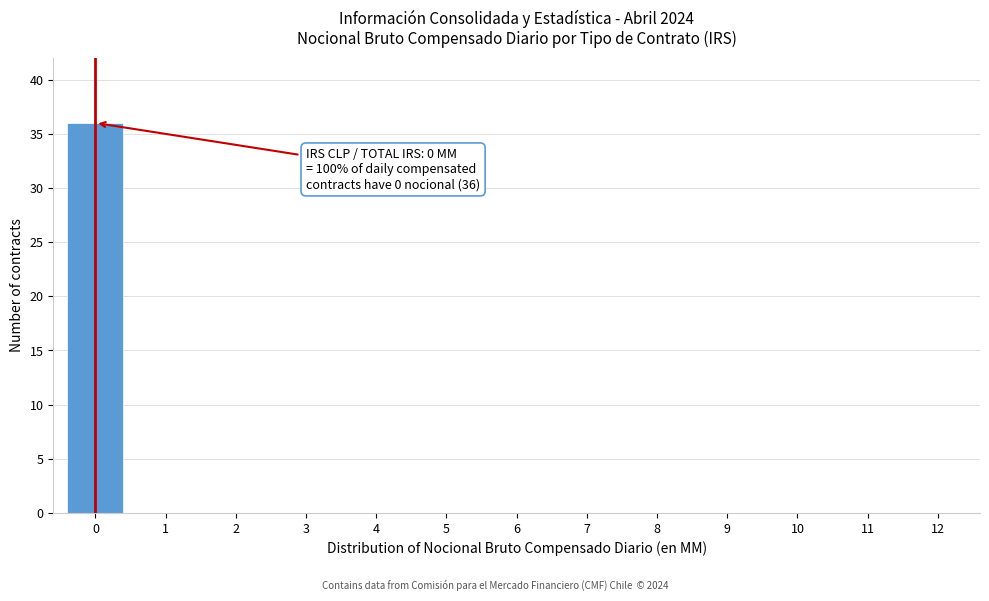

Reading left to right, list all the values displayed in this chart.

0=36	1=0	2=0	3=0	4=0	5=0	6=0	7=0	8=0	9=0	10=0	11=0	12=0